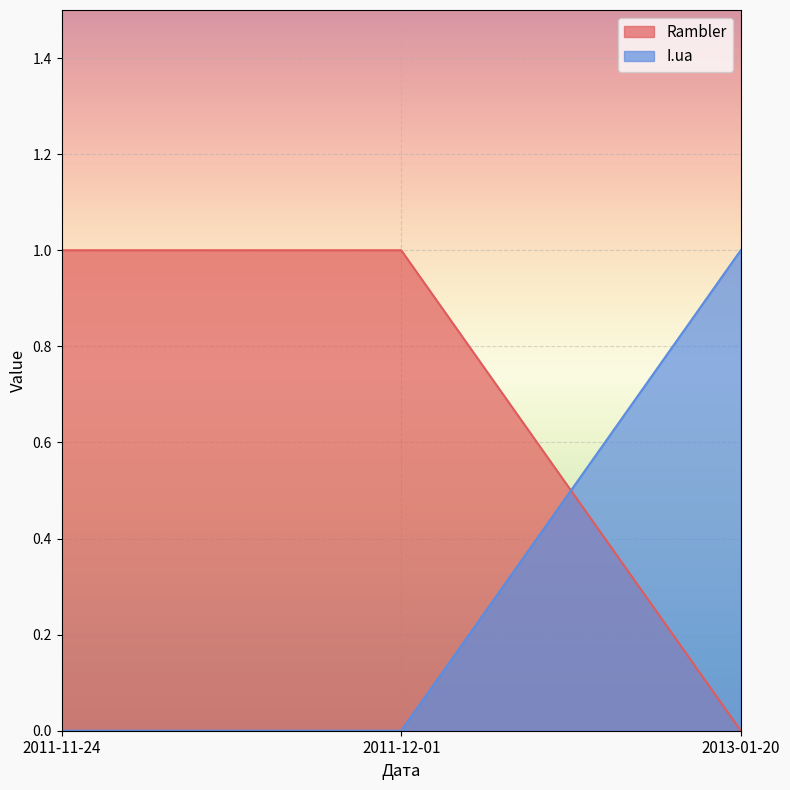

True or false: I.ua _line has a value of 0 at 2013-01-20.

False